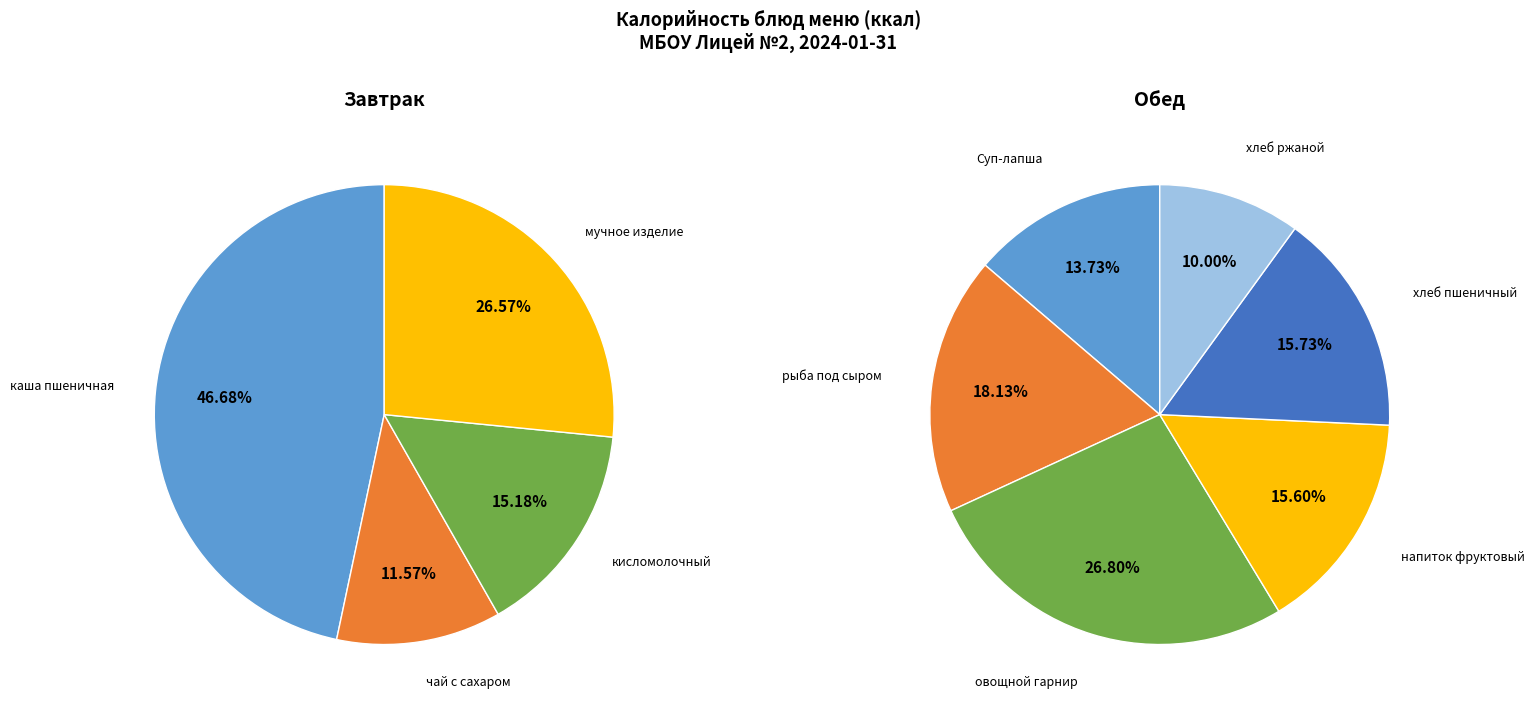

Approximately how many times larger is the value at кисломолочный продукт compared to Суп-лапша домашняя?

0.8